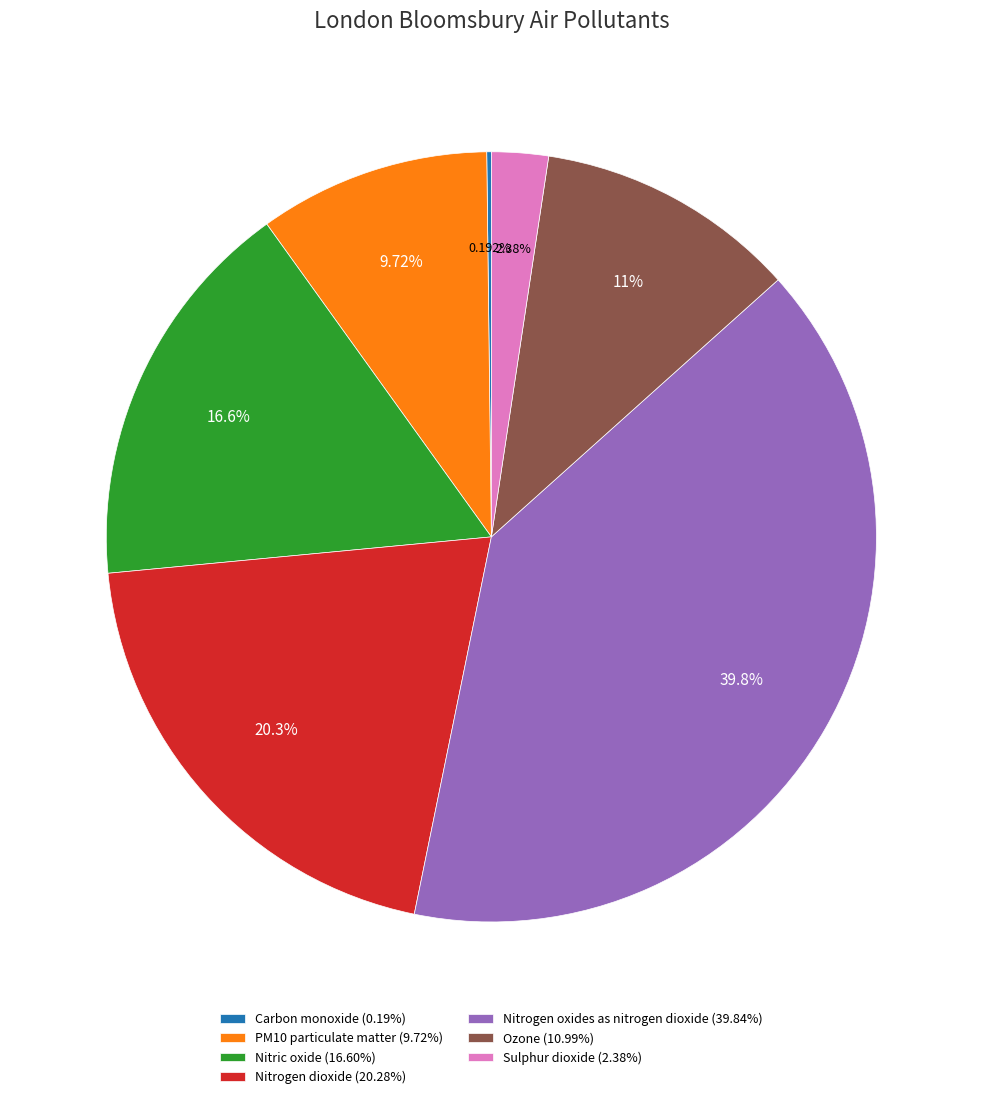

What is the ratio of the value at Nitric oxide (16.60%) to the value at Sulphur dioxide (2.38%)?

7.0